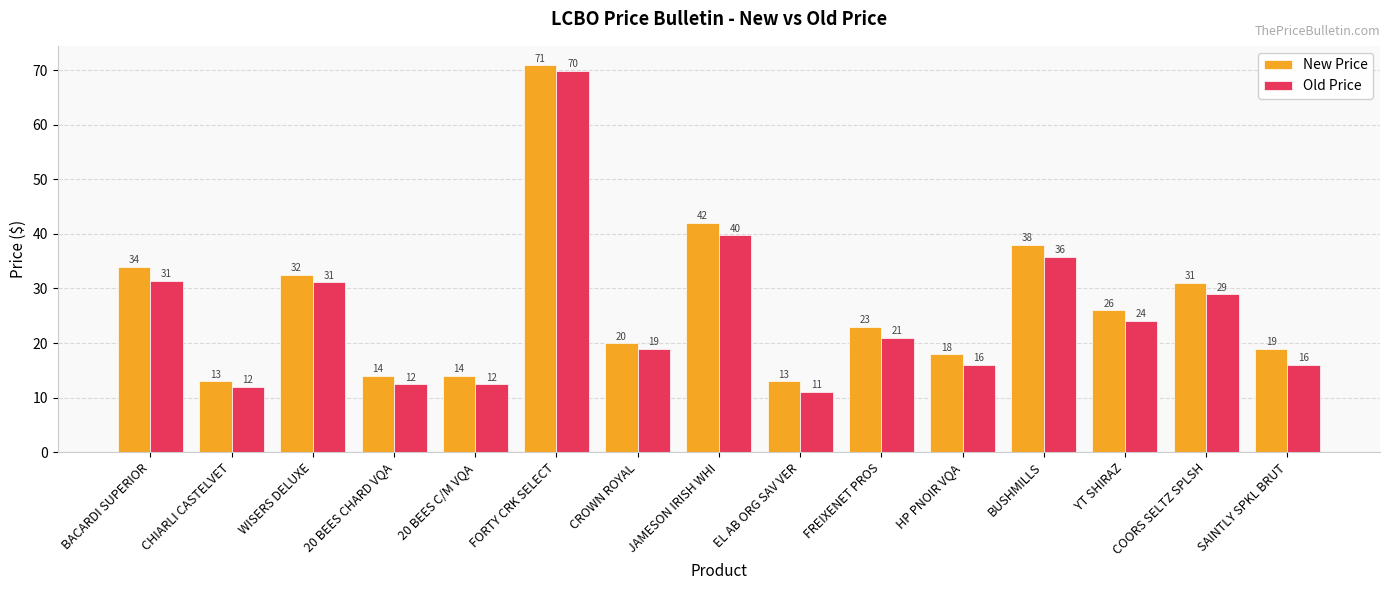

Rank the series by their maximum value, from highest to lowest.

New Price, Old Price